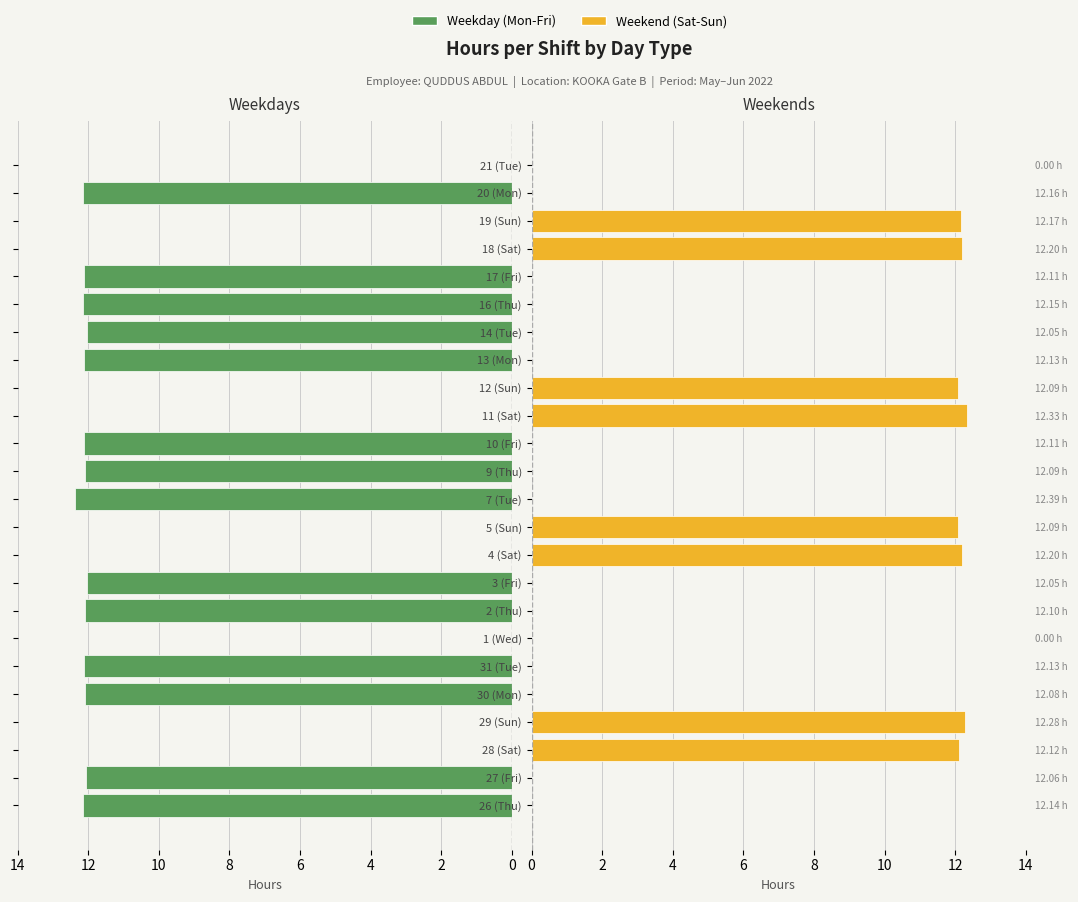

How many data points in Weekday (Mon-Fri) are less than 12?

10